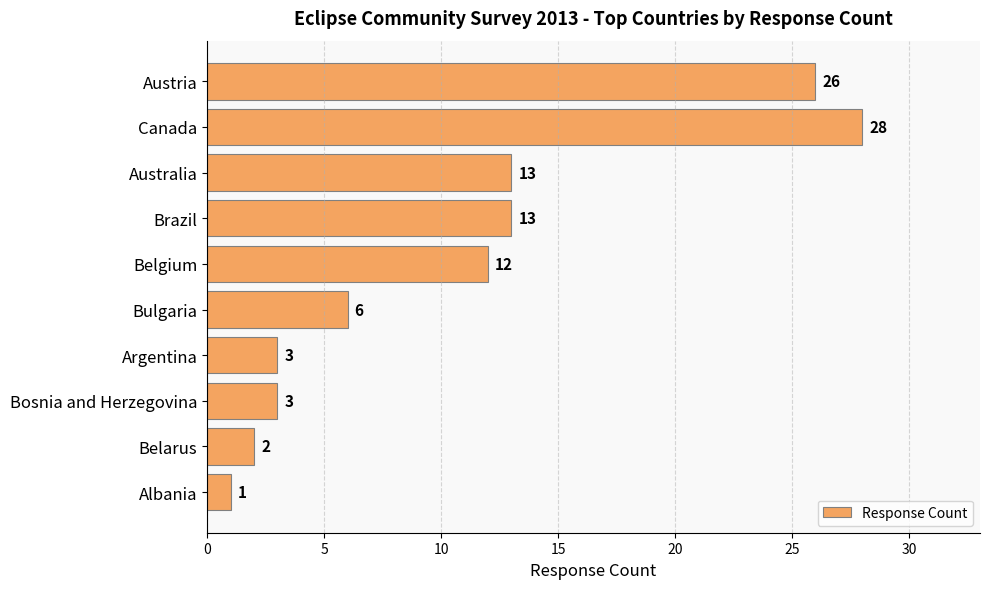

Reading bottom to top, transcribe all the data shown in this chart.

Albania=1	Belarus=2	Bosnia and Herzegovina=3	Argentina=3	Bulgaria=6	Belgium=12	Brazil=13	Australia=13	Canada=28	Austria=26